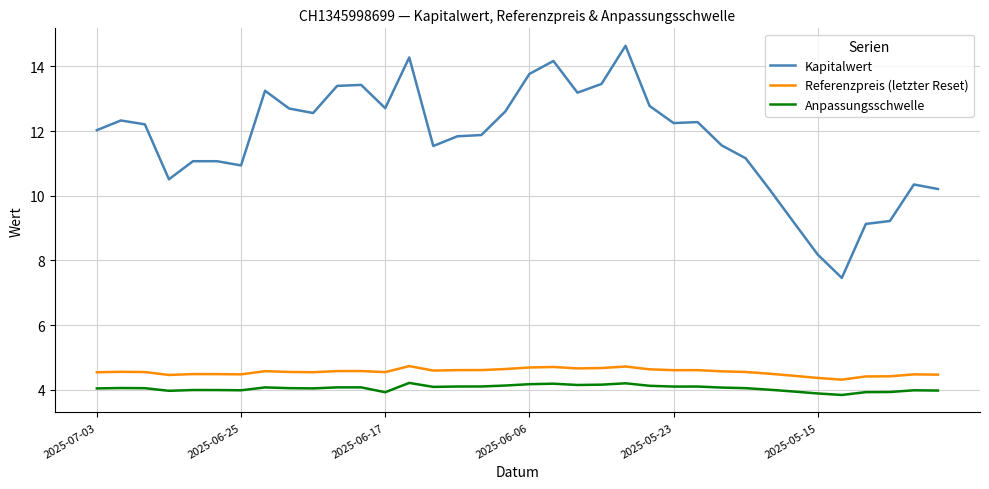

List the series in order of their peak value, highest first.

Kapitalwert, Referenzpreis (letzter Reset), Anpassungsschwelle